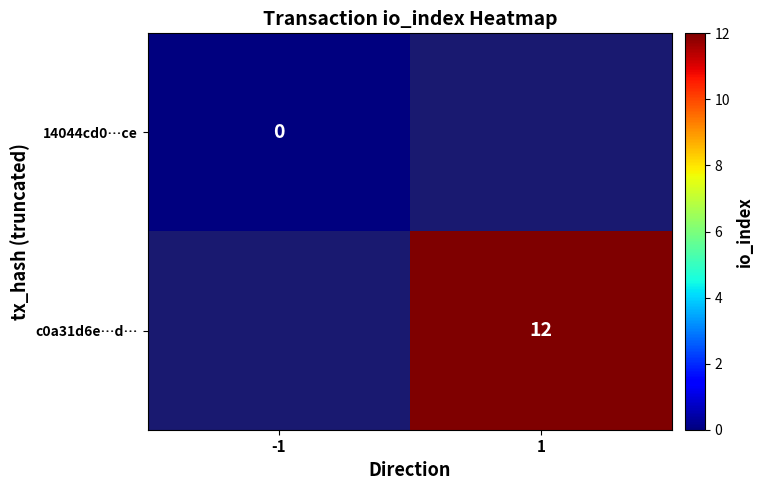

What is the maximum value shown in the chart?

12.0